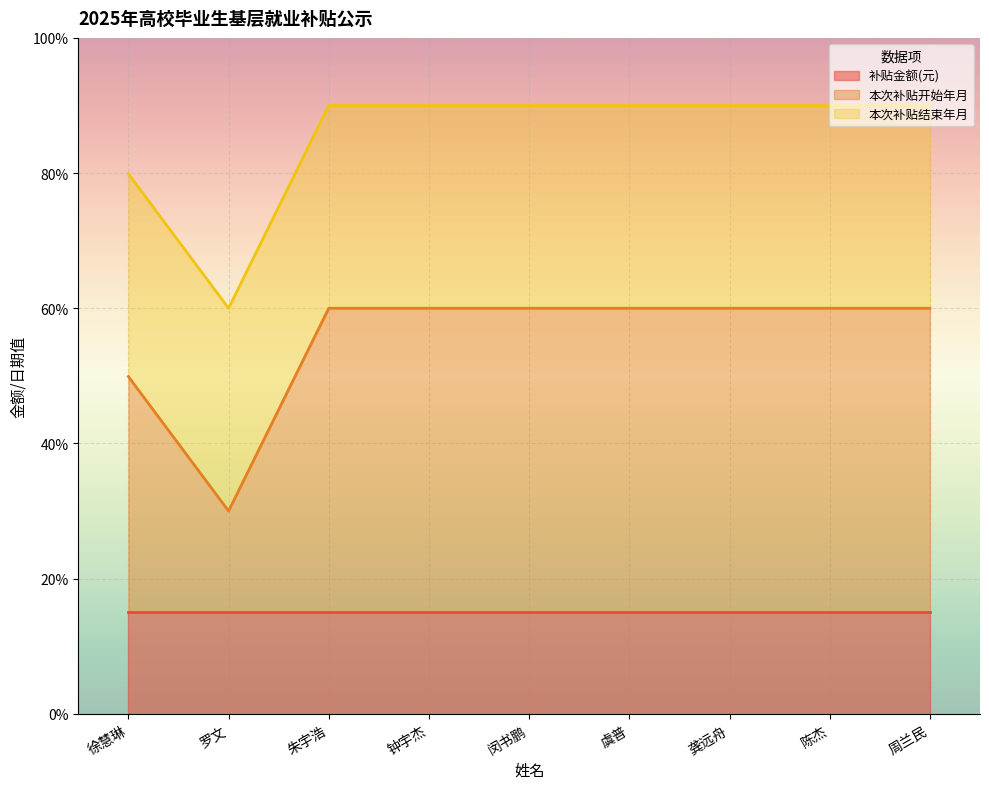

Between 虞普 and 陈杰, which is larger?

虞普